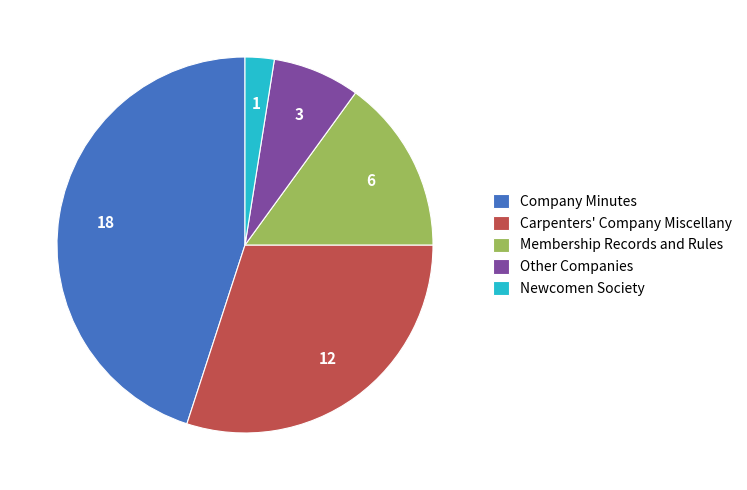

What is the ratio of the value at Carpenters' Company Miscellany to the value at Membership Records and Rules?

2.0